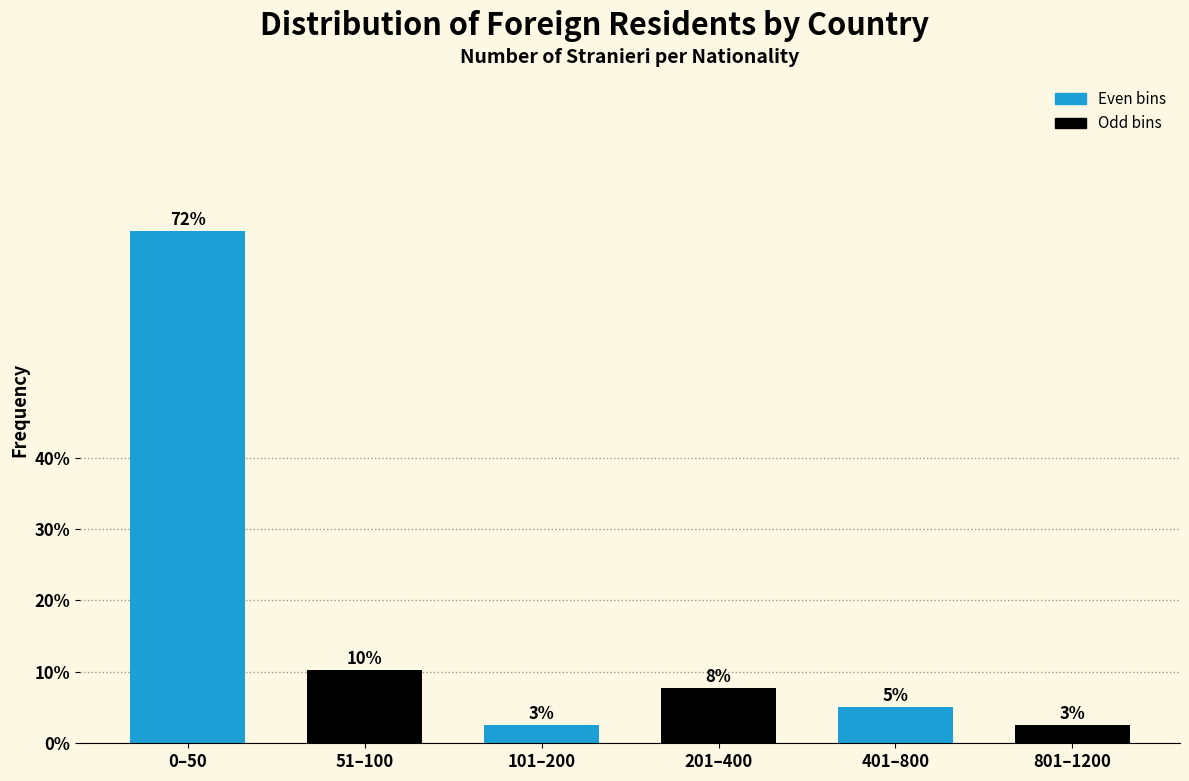

Does the chart contain any negative values?

No